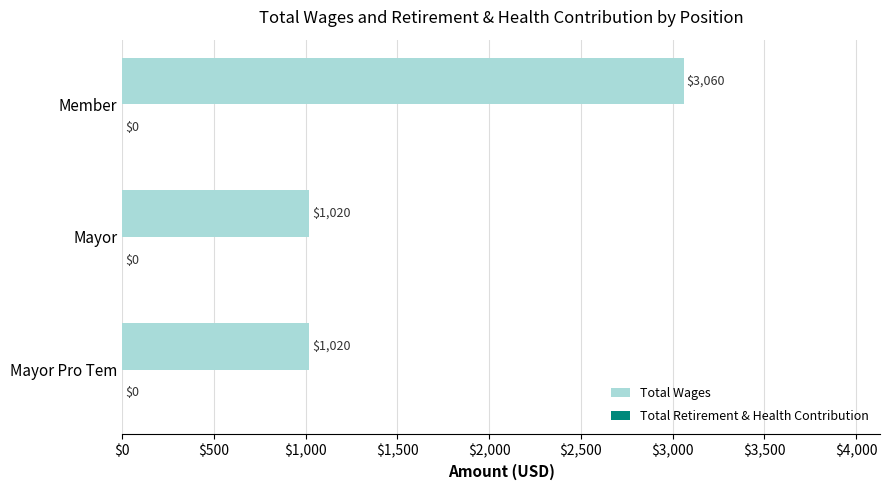

Reading bottom to top, list all the values displayed in this chart.

Mayor Pro Tem=1020	Mayor=1020	Member=3060